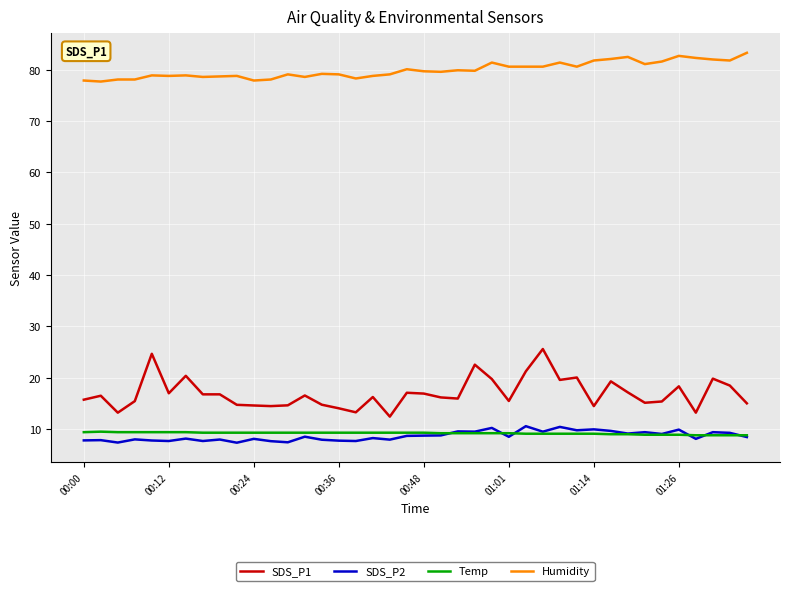

True or false: Humidity and Temp cross at least once.

False